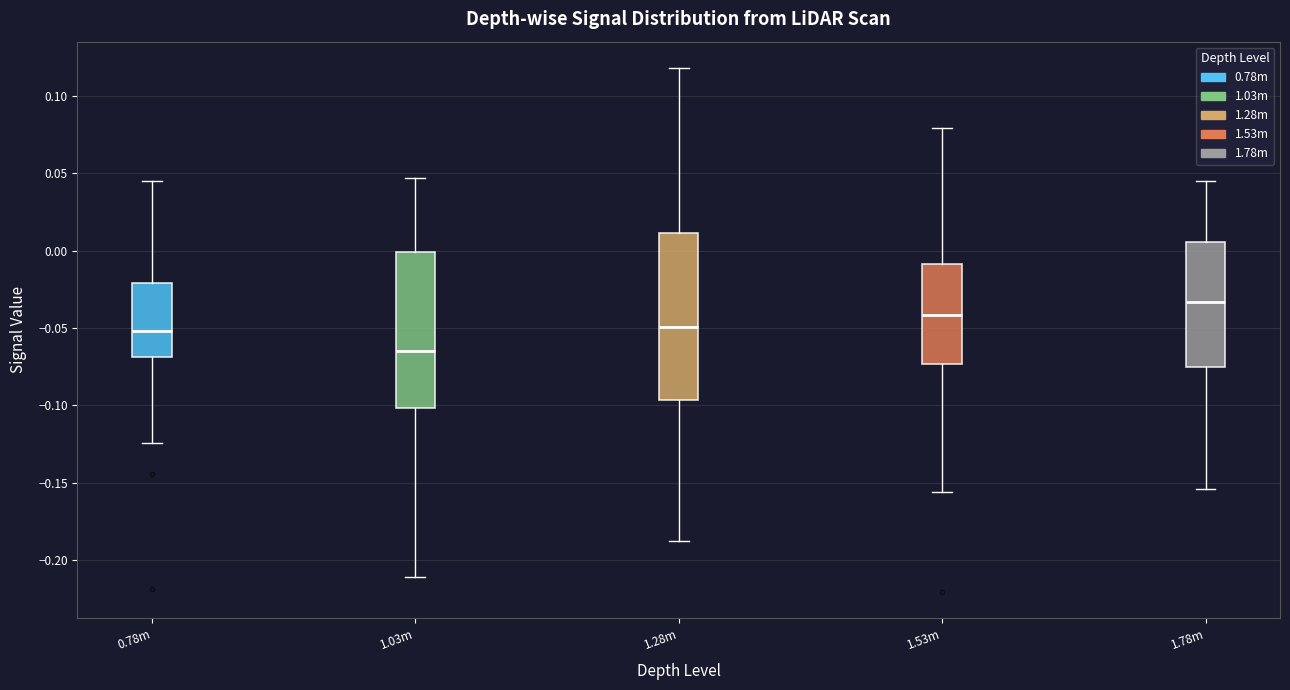

Where is the lower edge of the box for 1.53m on the y-axis? The values are not printed on the chart, so give them approximately, as read against the axis.

-0.075